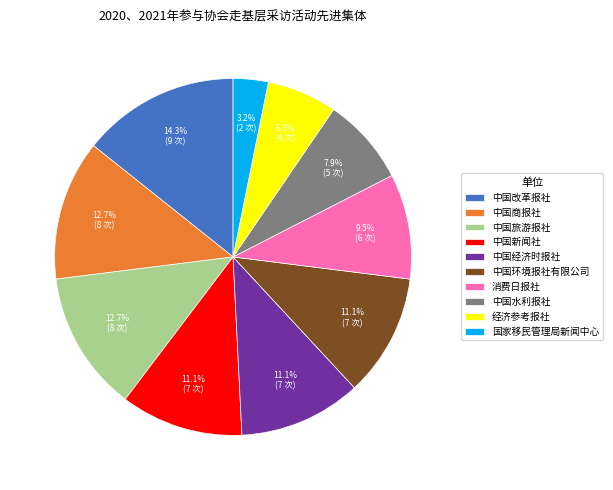

Which category has the biggest portion of the pie?

中国改革报社